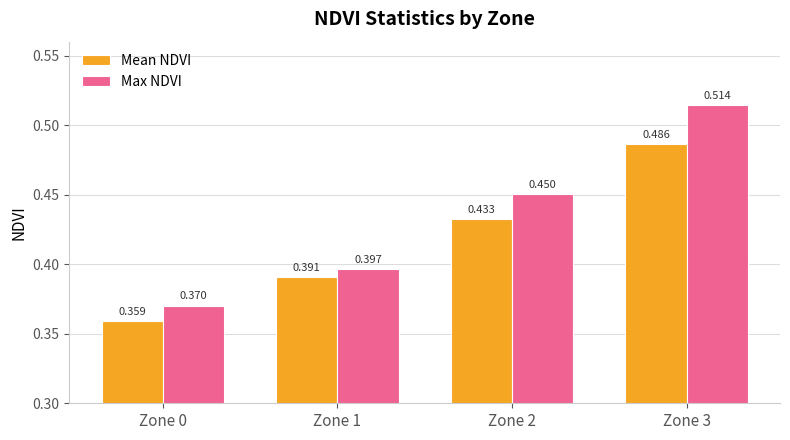

True or false: Mean NDVI has a value of 0.2 at Zone 0.

False